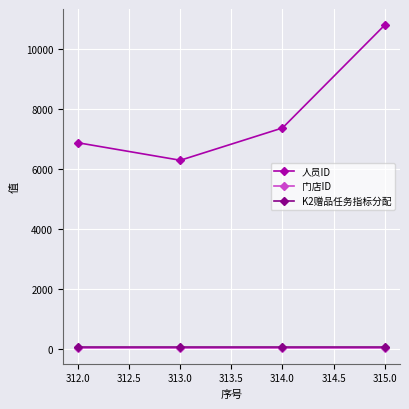

What is the minimum value shown in the chart?

54